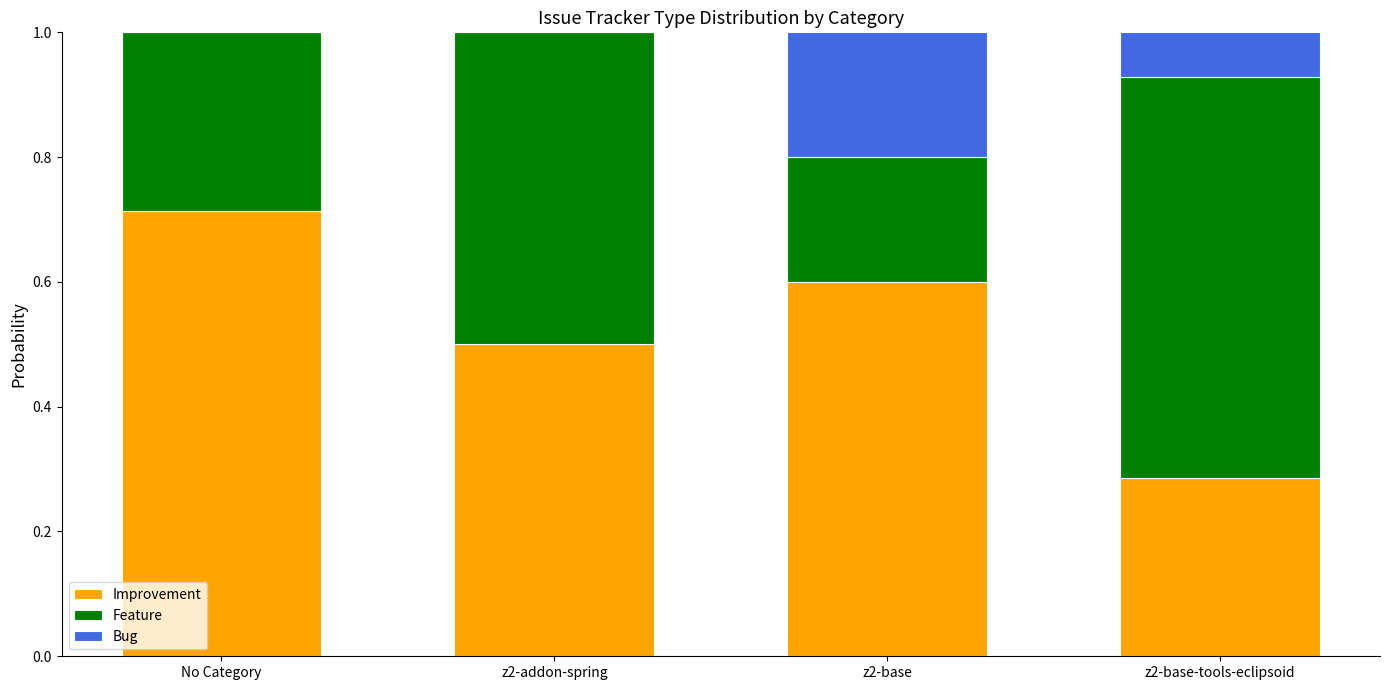

What is the total value across all series at z2-base-tools-eclipsoid?

1.0